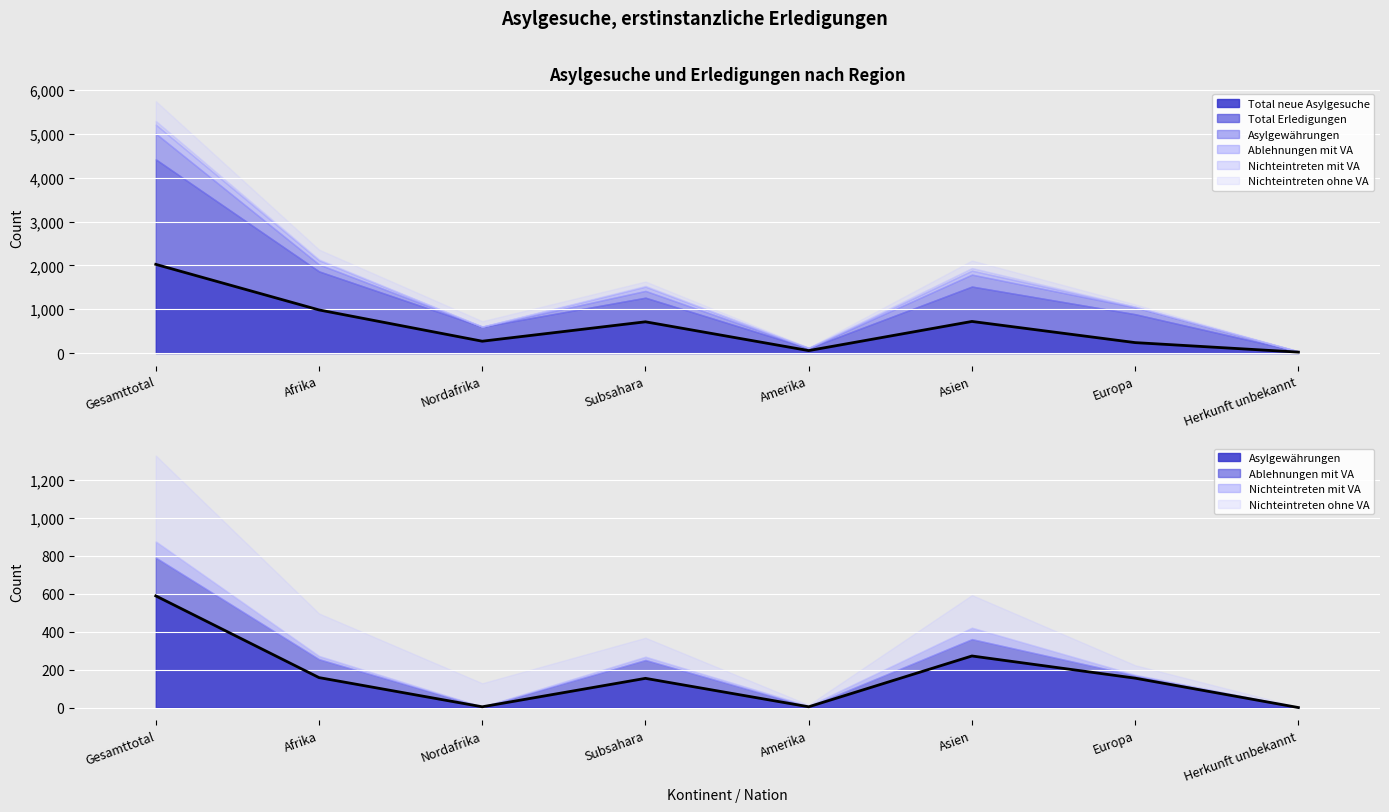

Which category has the highest value in the Total neue Asylgesuche series?

Gesamttotal